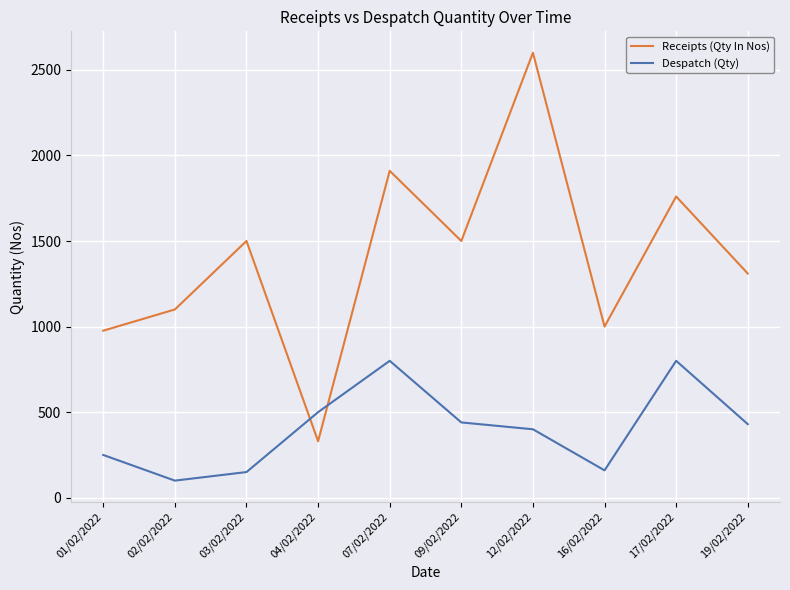

Between which two adjacent categories do Despatch (Qty) and Receipts (Qty In Nos) first intersect?

03/02/2022 and 04/02/2022